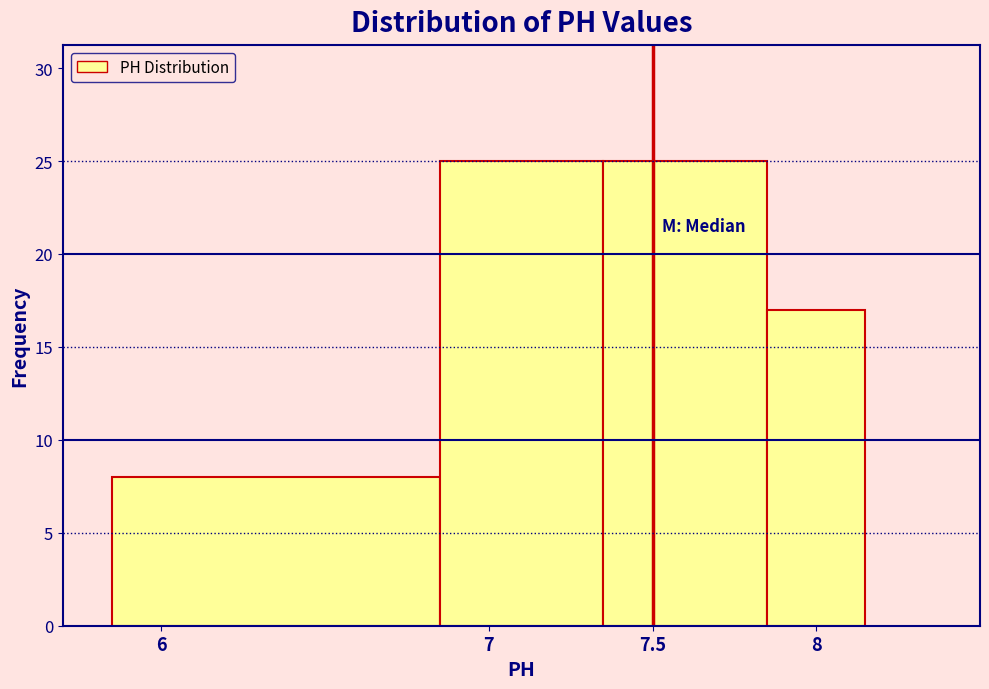

How tall is the bar that spans 6.85 to 7.35 on the x-axis? The values are not printed on the chart, so give them approximately, as read against the axis.

25